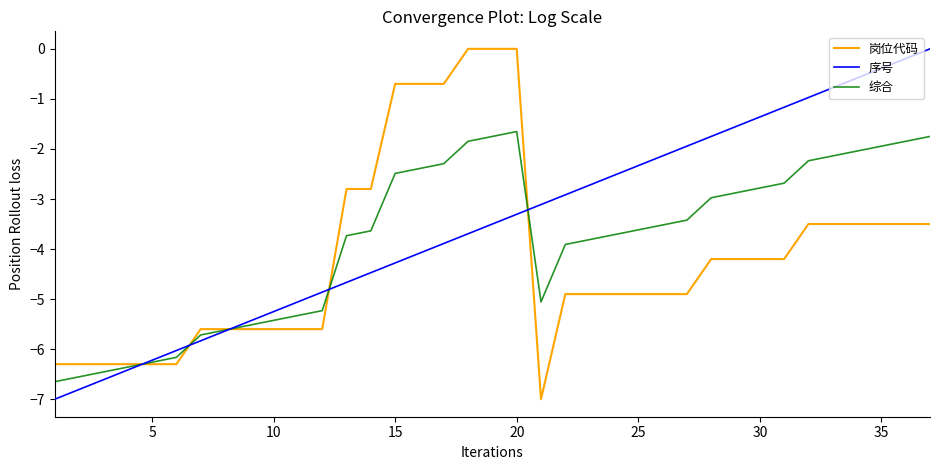

Rank the series by their average value, from lowest to highest.

岗位代码, 综合, 序号